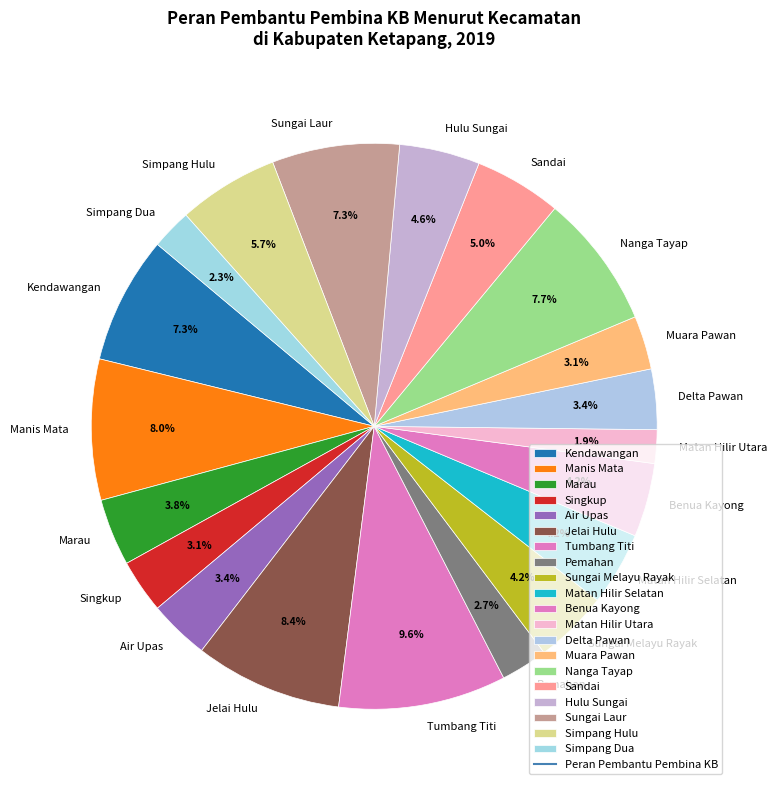

To the nearest percent, what is the difference between the largest and smallest slice percentages?

8%